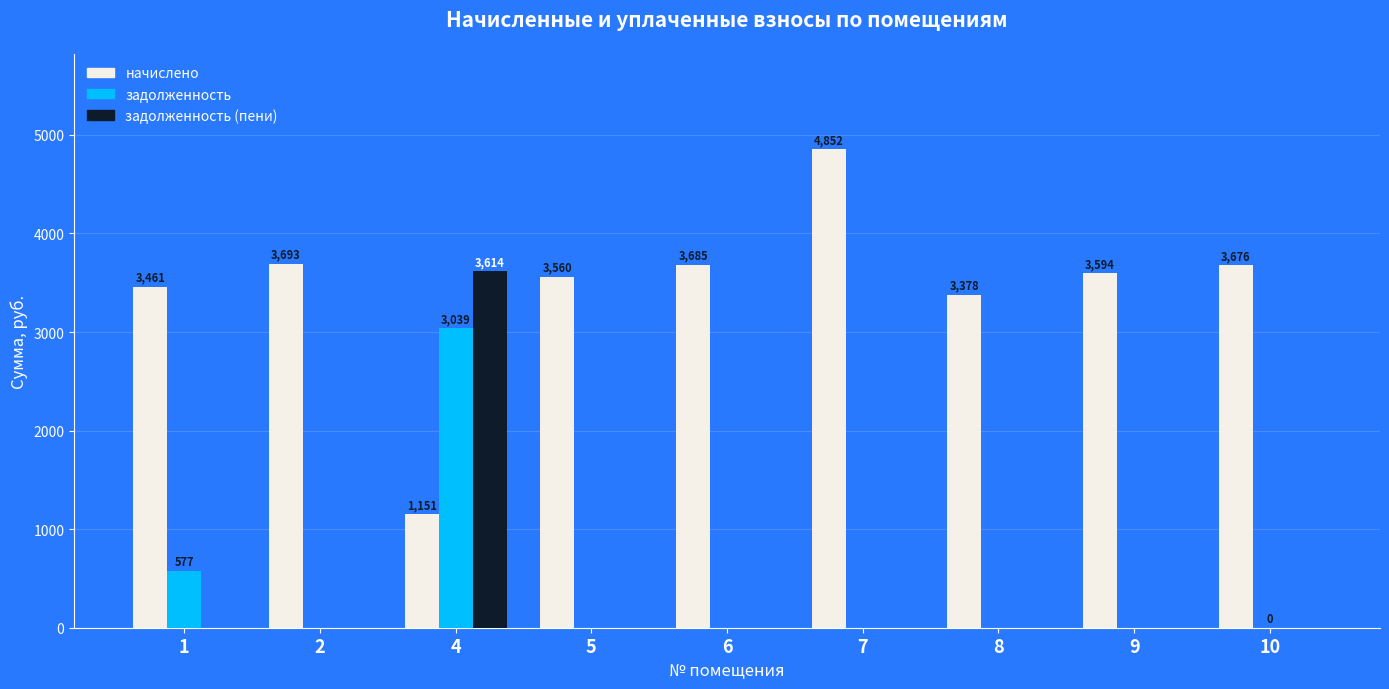

Which series has the largest total across all categories?

начислено